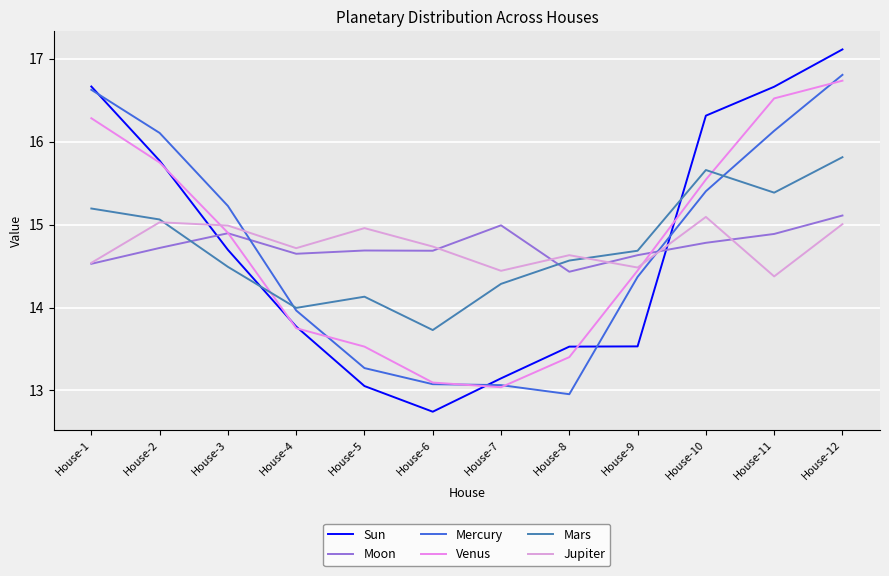

Reading left to right, what are all the values shown in this chart?

Sun: House-1=16.7	House-2=15.8	House-3=14.7	House-4=13.8	House-5=13.1	House-6=12.7	House-7=13.1	House-8=13.5	House-9=13.5	House-10=16.3	House-11=16.7	House-12=17.1
Moon: House-1=14.5	House-2=14.7	House-3=14.9	House-4=14.6	House-5=14.7	House-6=14.7	House-7=15.0	House-8=14.4	House-9=14.6	House-10=14.8	House-11=14.9	House-12=15.1
Mercury: House-1=16.6	House-2=16.1	House-3=15.2	House-4=14.0	House-5=13.3	House-6=13.1	House-7=13.1	House-8=13.0	House-9=14.4	House-10=15.4	House-11=16.1	House-12=16.8
Venus: House-1=16.3	House-2=15.7	House-3=14.9	House-4=13.8	House-5=13.5	House-6=13.1	House-7=13.0	House-8=13.4	House-9=14.4	House-10=15.5	House-11=16.5	House-12=16.7
Mars: House-1=15.2	House-2=15.1	House-3=14.5	House-4=14.0	House-5=14.1	House-6=13.7	House-7=14.3	House-8=14.6	House-9=14.7	House-10=15.7	House-11=15.4	House-12=15.8
Jupiter: House-1=14.5	House-2=15.0	House-3=15.0	House-4=14.7	House-5=15.0	House-6=14.7	House-7=14.4	House-8=14.6	House-9=14.5	House-10=15.1	House-11=14.4	House-12=15.0